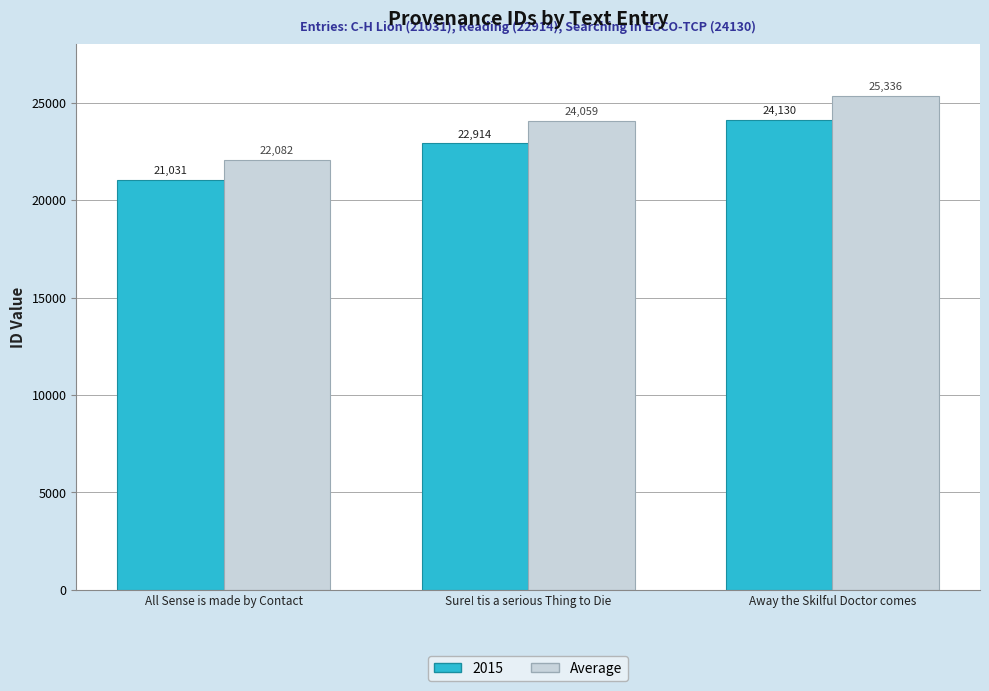

Rank the series at All Sense is made by Contact from lowest to highest value.

2015, Average